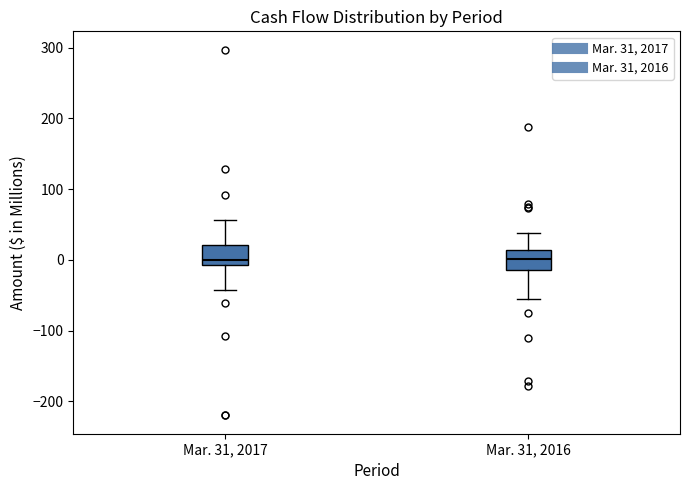

Where does the median line of the box for Mar. 31, 2017 sit on the y-axis? The values are not printed on the chart, so give them approximately, as read against the axis.

0